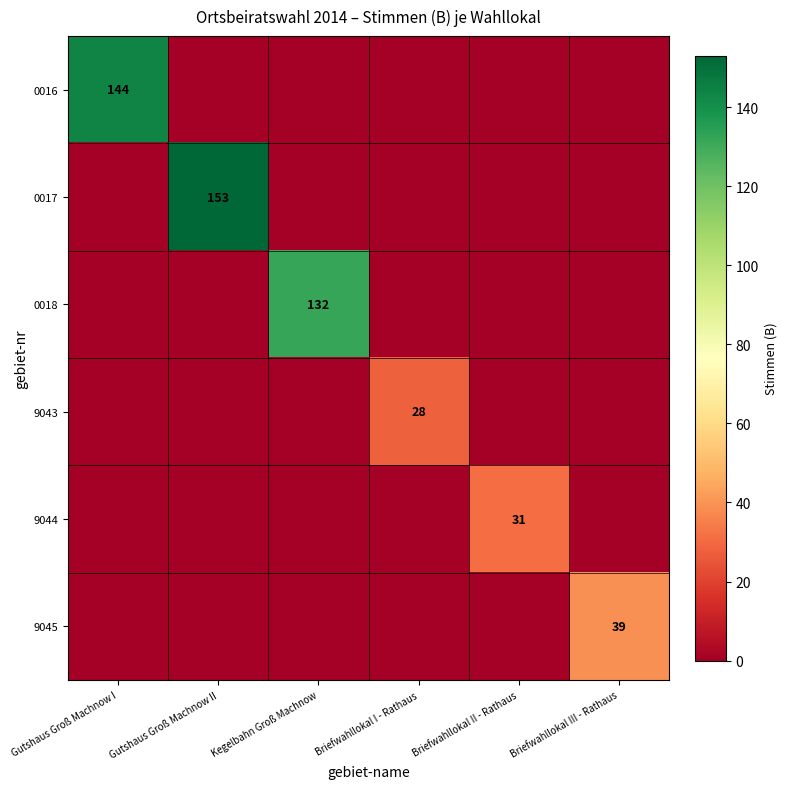

At which category is the sum across all series the highest?

Gutshaus Groß Machnow II